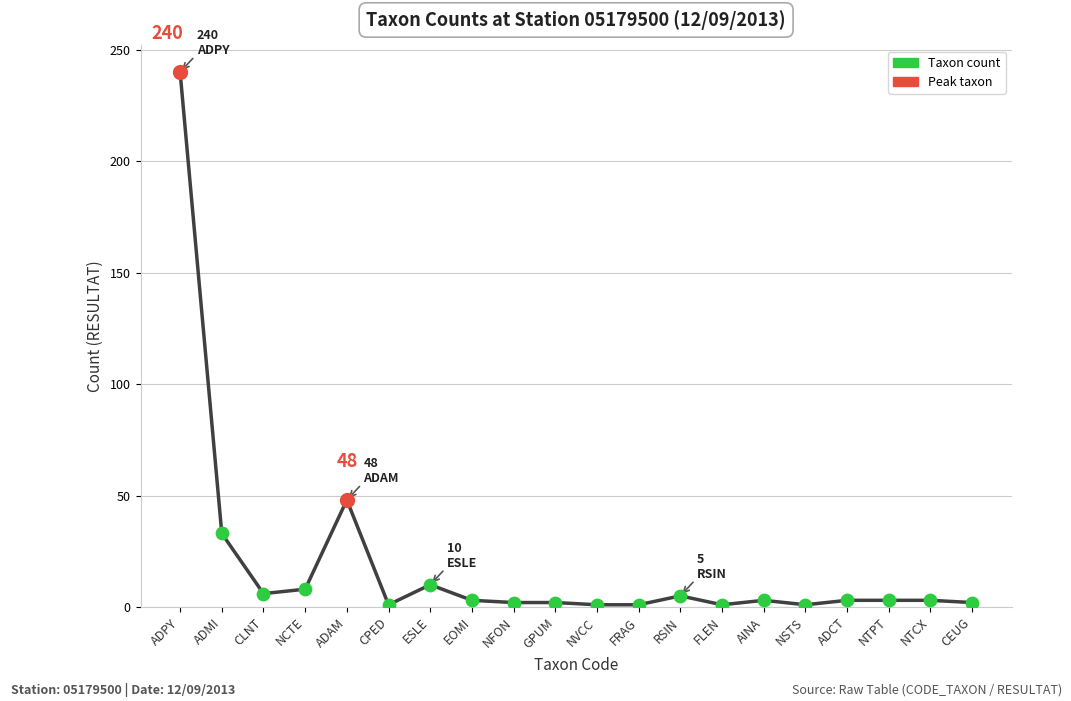

Approximately how many times larger is the value at AINA compared to CLNT?

0.5